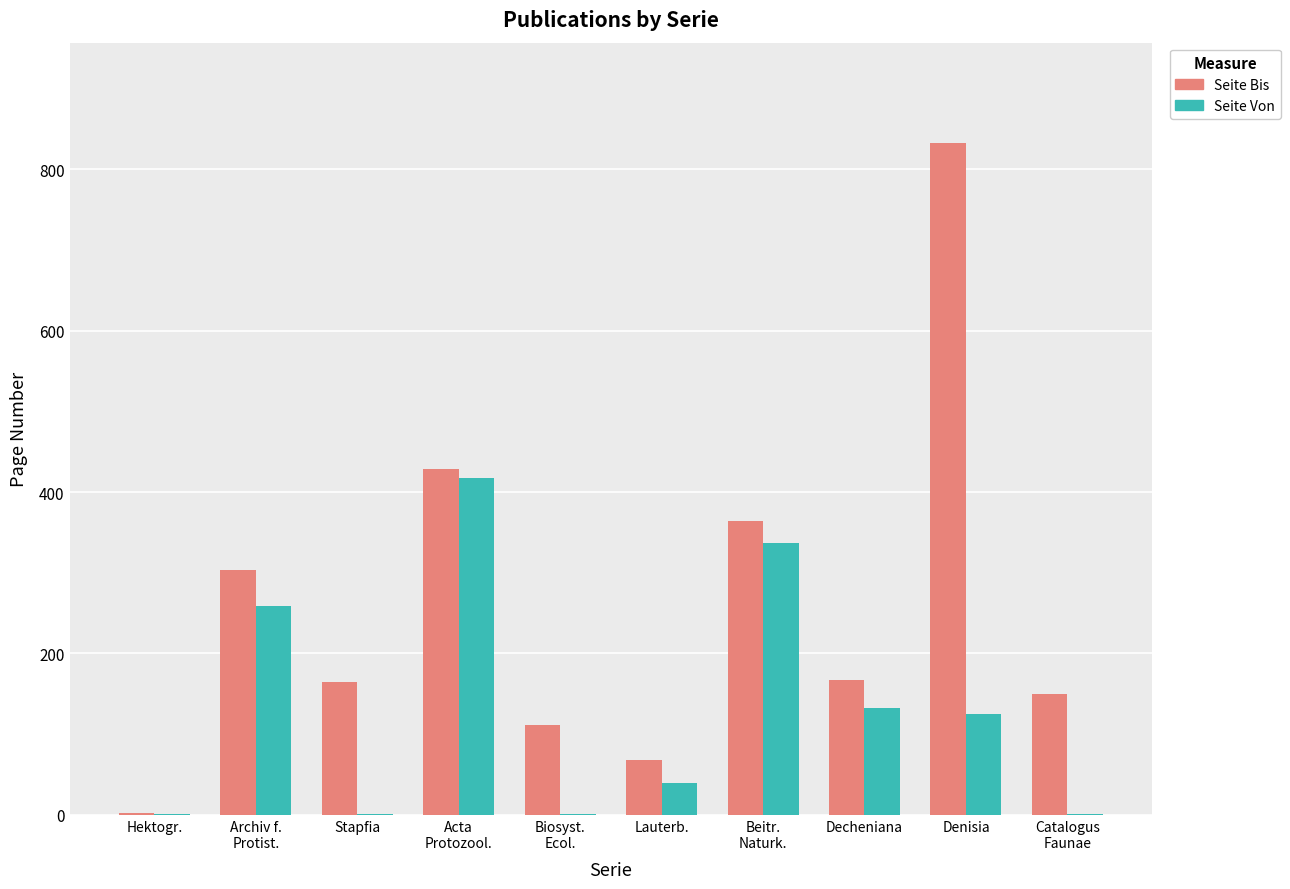

How many series are shown in this chart?

2